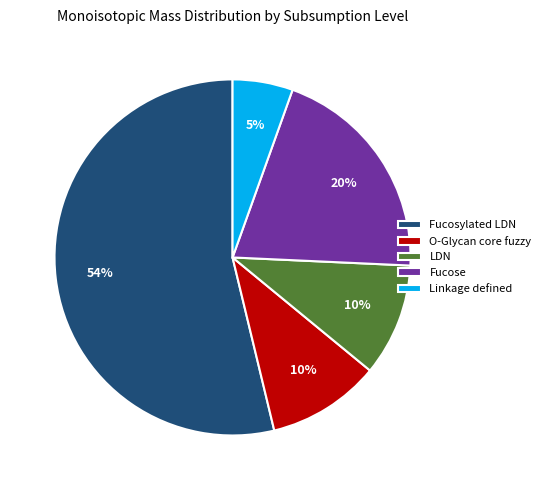

Is the sum of Fucose and LDN greater than half?

No